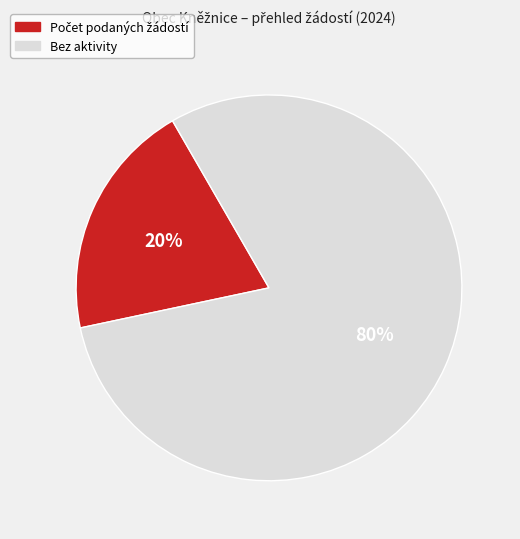

To the nearest percent, what is the difference between the largest and smallest slice percentages?

60%